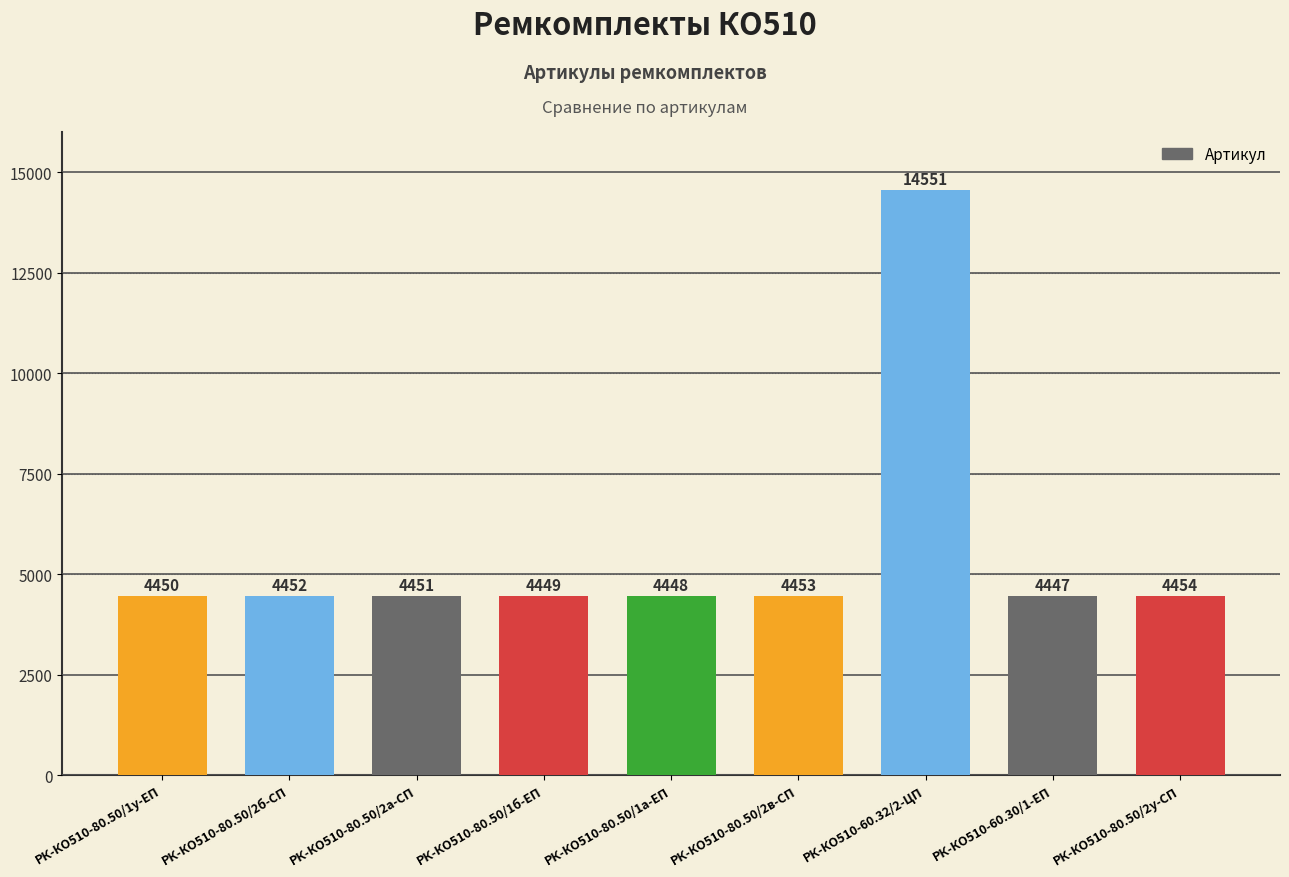

Rank the categories by value from highest to lowest.

РК-КО510-60.32/2-ЦП, РК-КО510-80.50/2у-СП, РК-КО510-80.50/2в-СП, РК-КО510-80.50/2б-СП, РК-КО510-80.50/2а-СП, РК-КО510-80.50/1у-ЕП, РК-КО510-80.50/1б-ЕП, РК-КО510-80.50/1а-ЕП, РК-КО510-60.30/1-ЕП